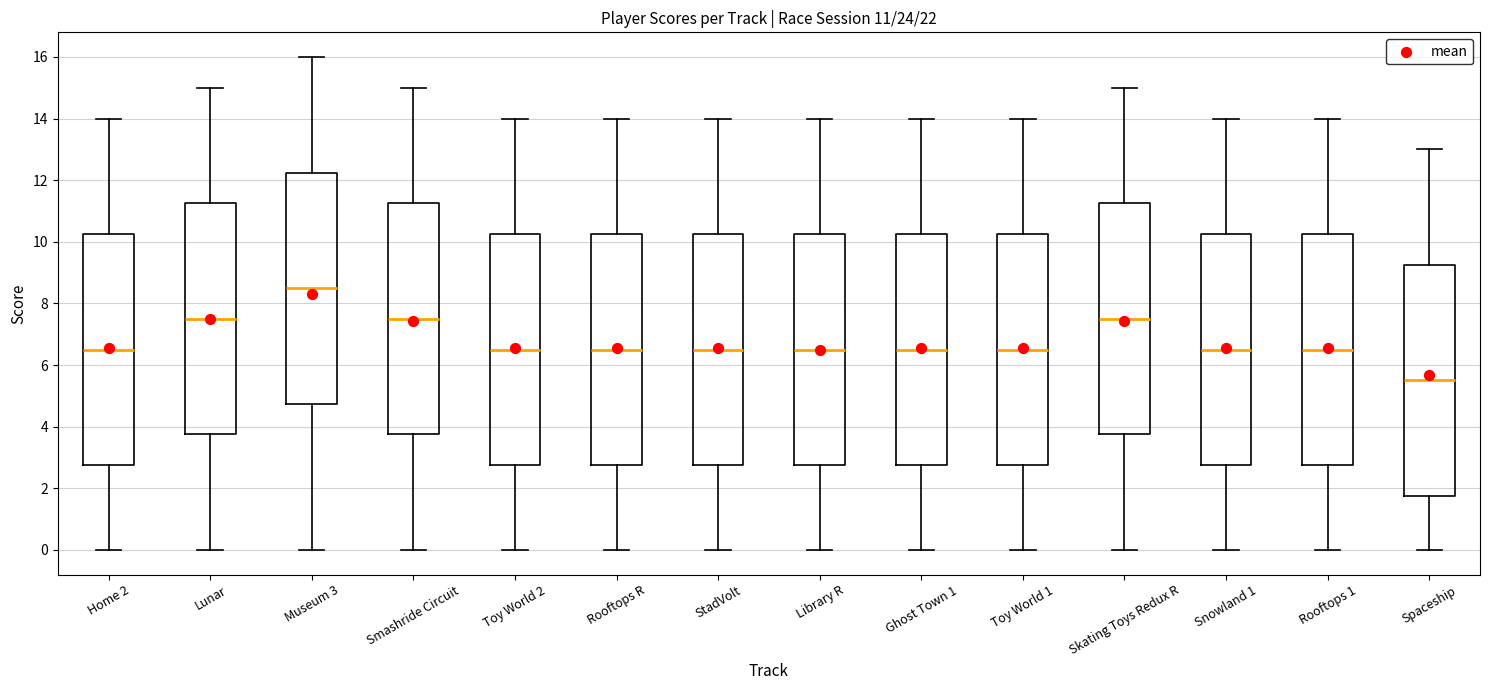

Which box has the lowest median line?

Spaceship